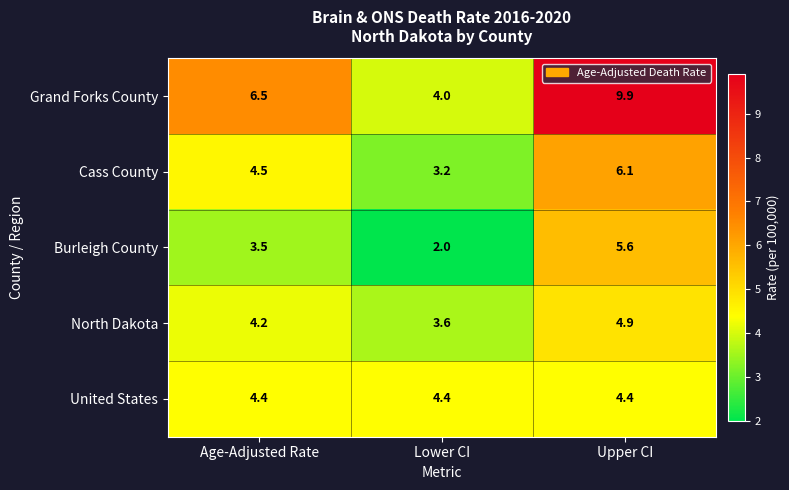

At Upper CI, list the series in order from smallest to largest.

United States, North Dakota, Burleigh County, Cass County, Grand Forks County